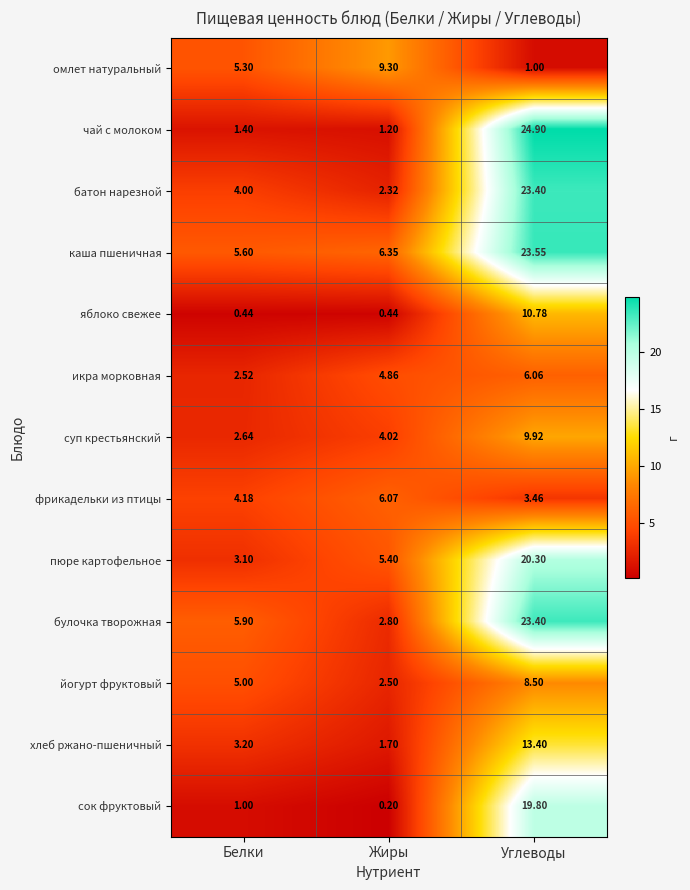

Which label corresponds to the smallest value in the chart?

Жиры